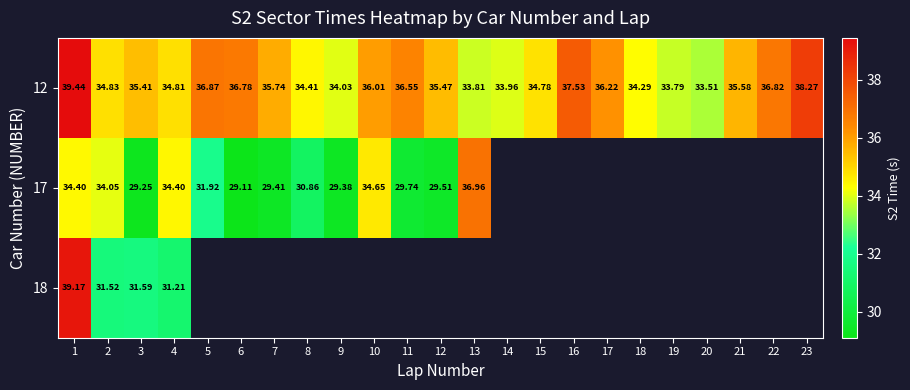

Is the value of 18 at 4 greater than the value of 12 at 19?

No